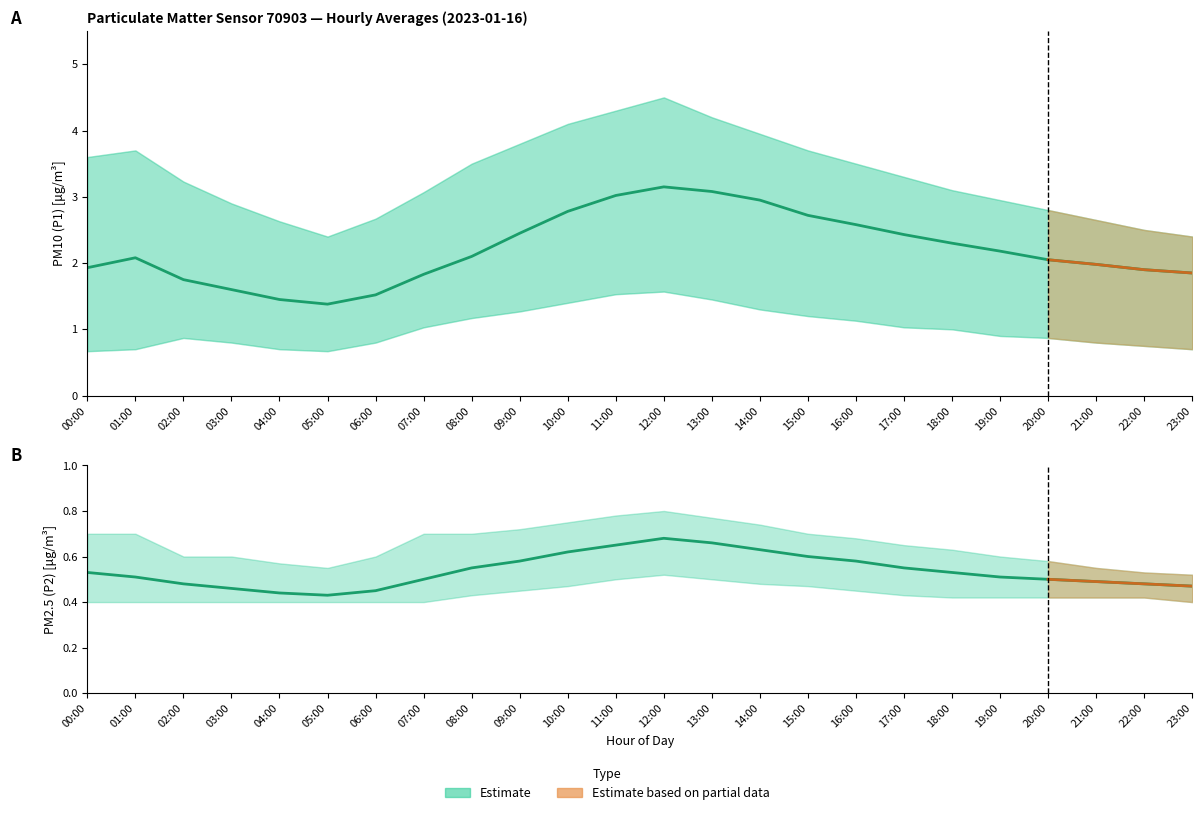

At which label is P1_upper closest to 3?

19:00